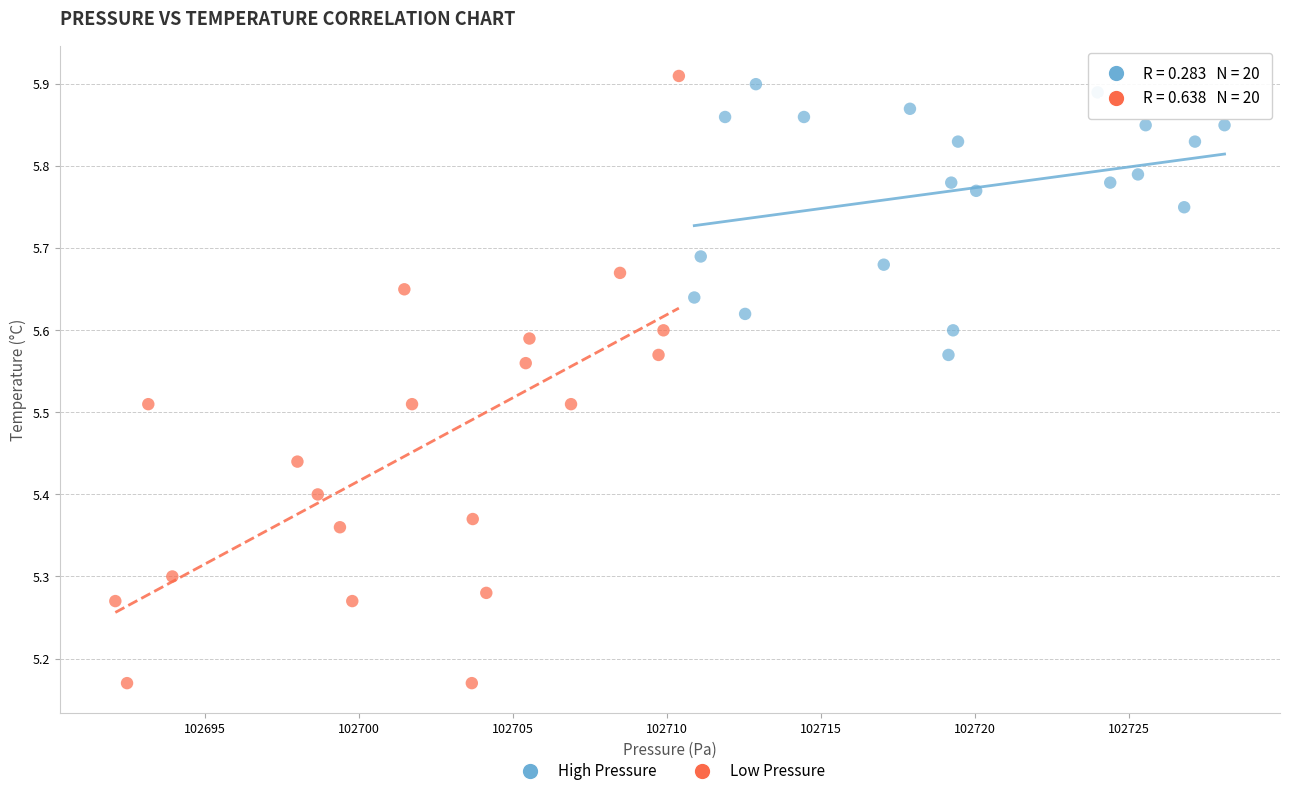

Which series has the largest Y range (max minus min)?

Low Pressure